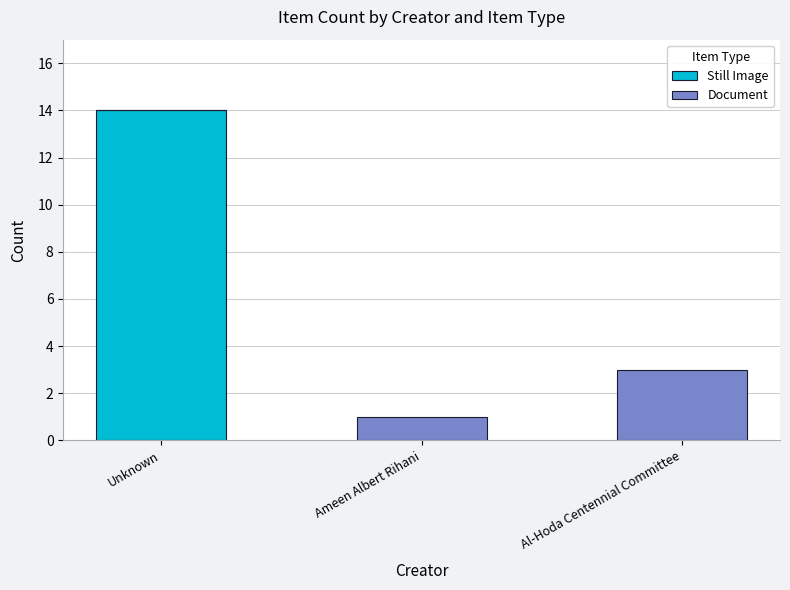

What is the total value across all series at Unknown?

14